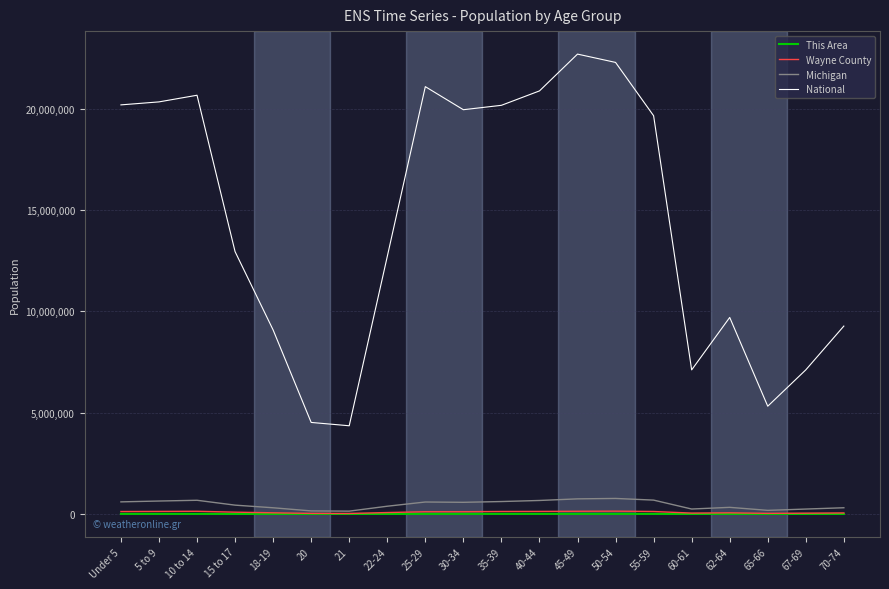

Where is National nearest to the value 13531442?

15 to 17